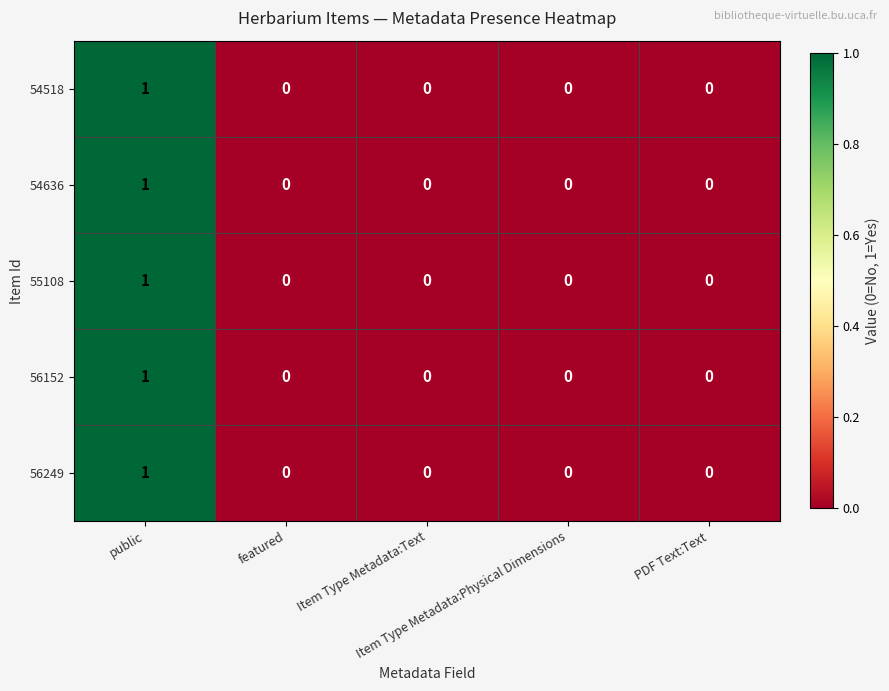

How many 56249 values are between 0 and 1?

5